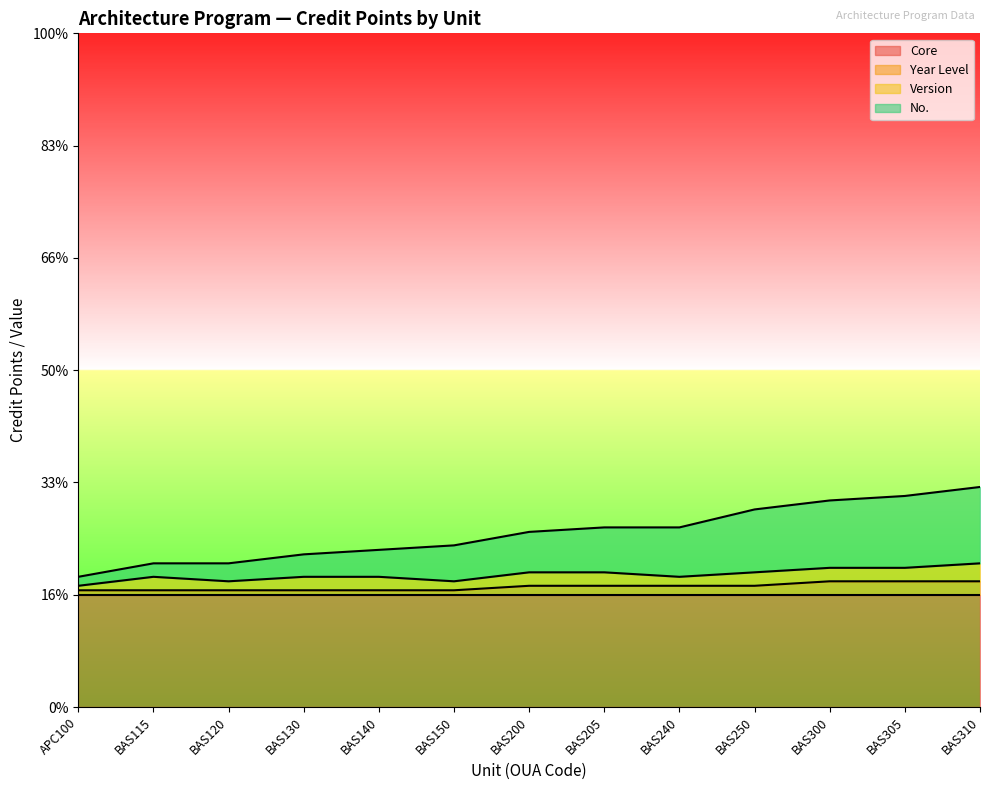

What are all the series names shown in the legend?

Core, Year Level, Version, No.